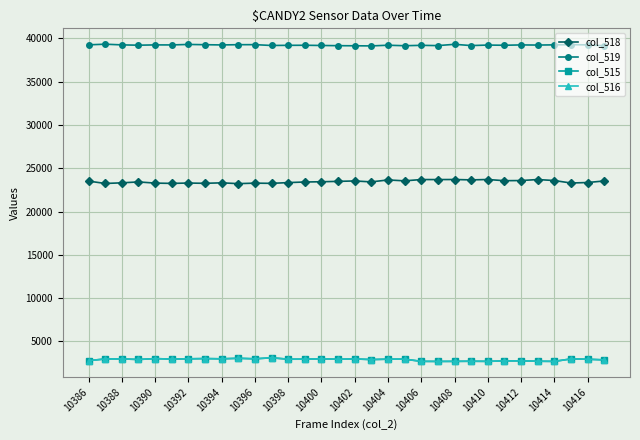

True or false: col_519 and col_515 intersect in this chart.

False